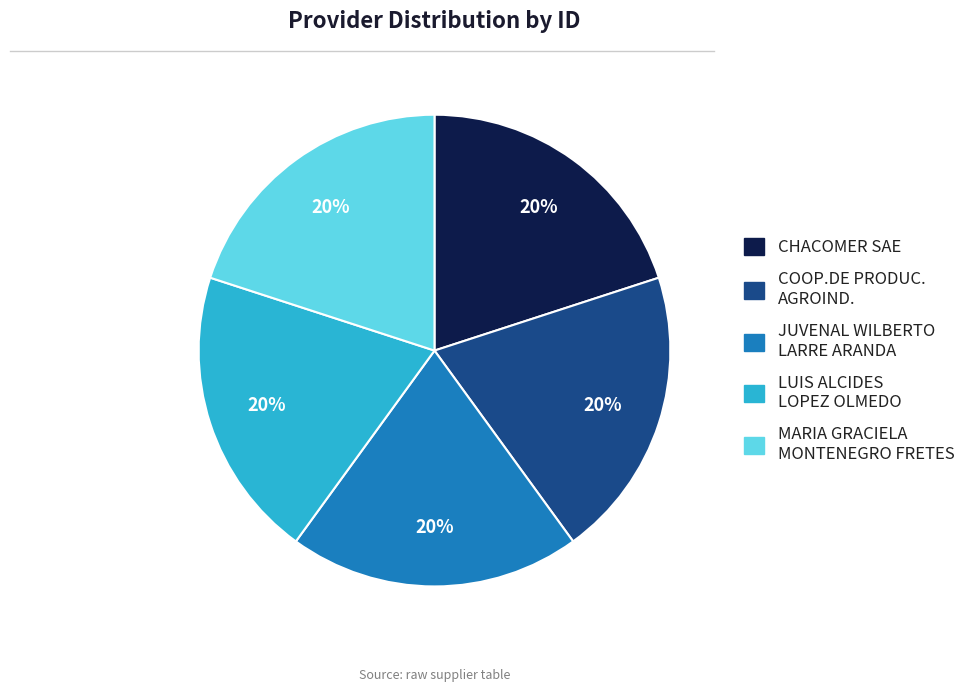

To the nearest percent, what is the average slice percentage?

20%